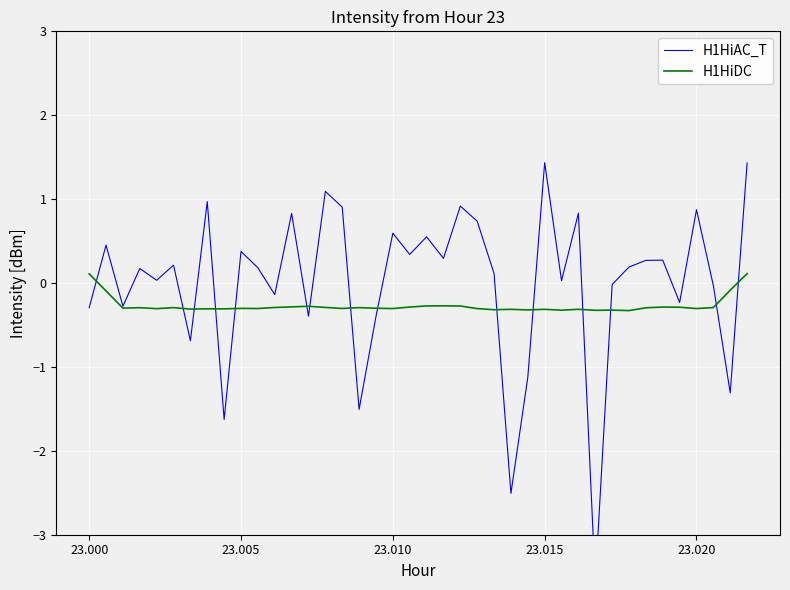

Where does the H1HiDC series first go above 0?

23.000